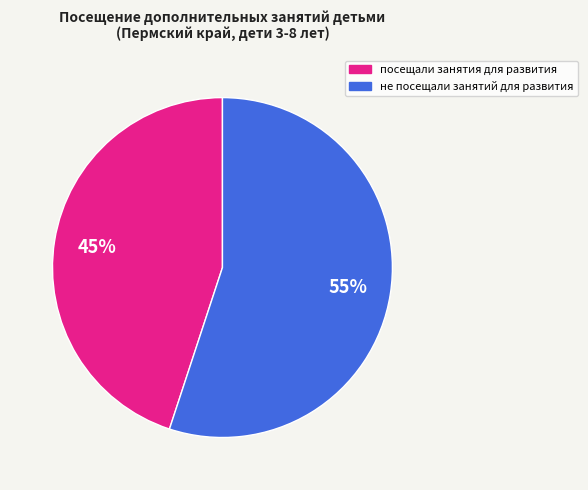

Approximately how many times larger is the value at посещали занятия для развития compared to не посещали занятий для развития?

0.8